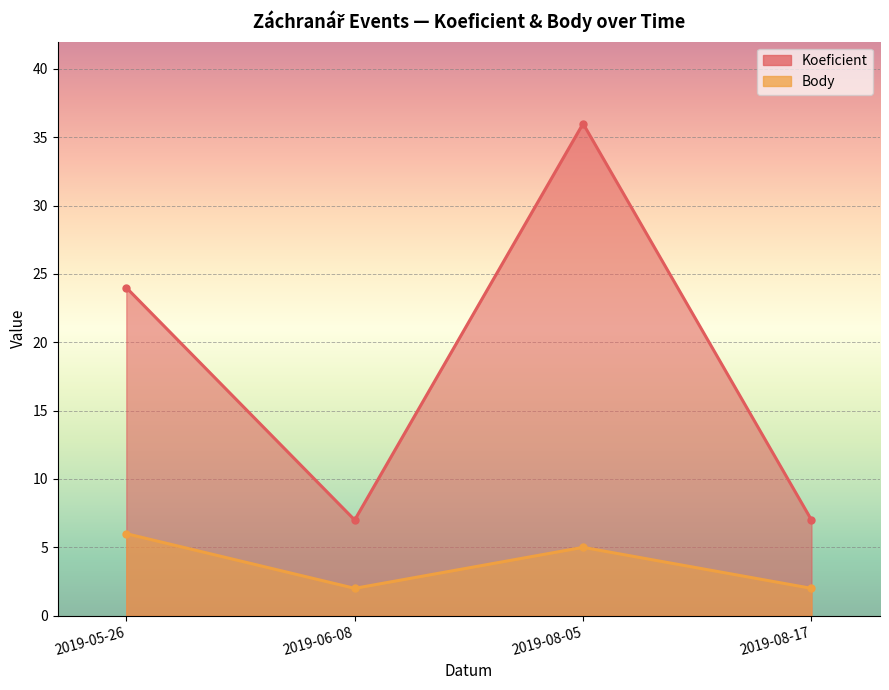

Which series has the largest range (max minus min)?

Koeficient